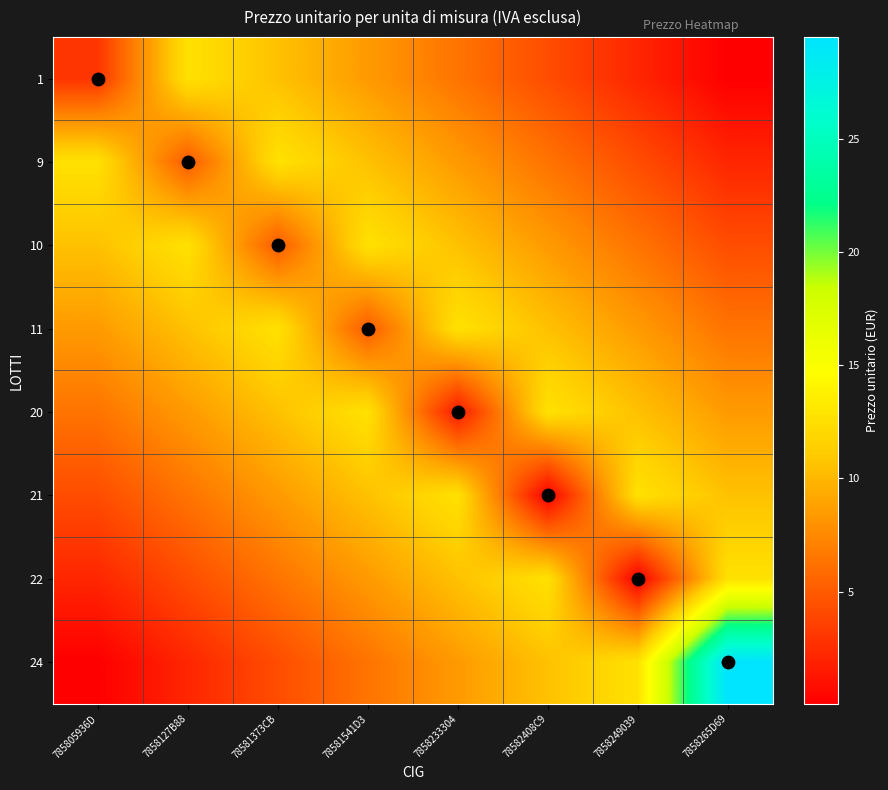

Count the number of categories in the chart.

8